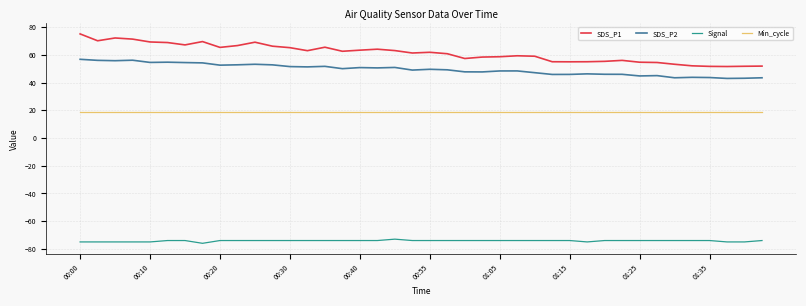

What is the maximum value shown in the chart?

75.1